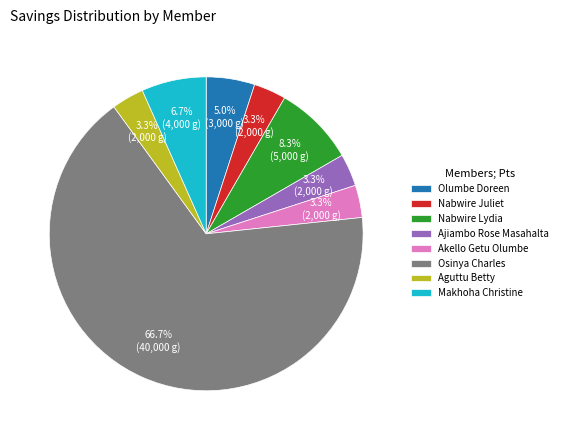

Does Osinya Charles represent more than half of the total?

Yes